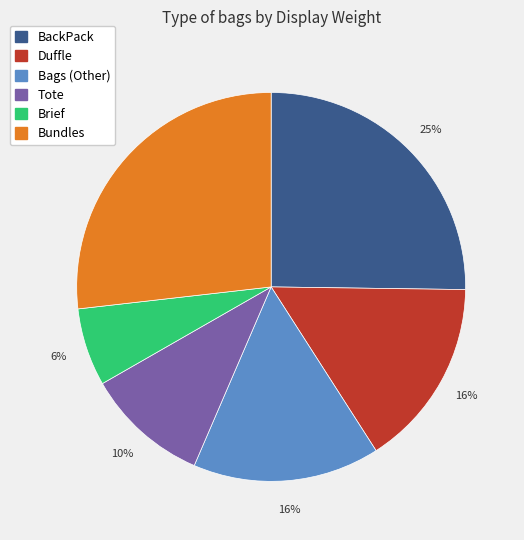

Does any single category account for the majority?

No